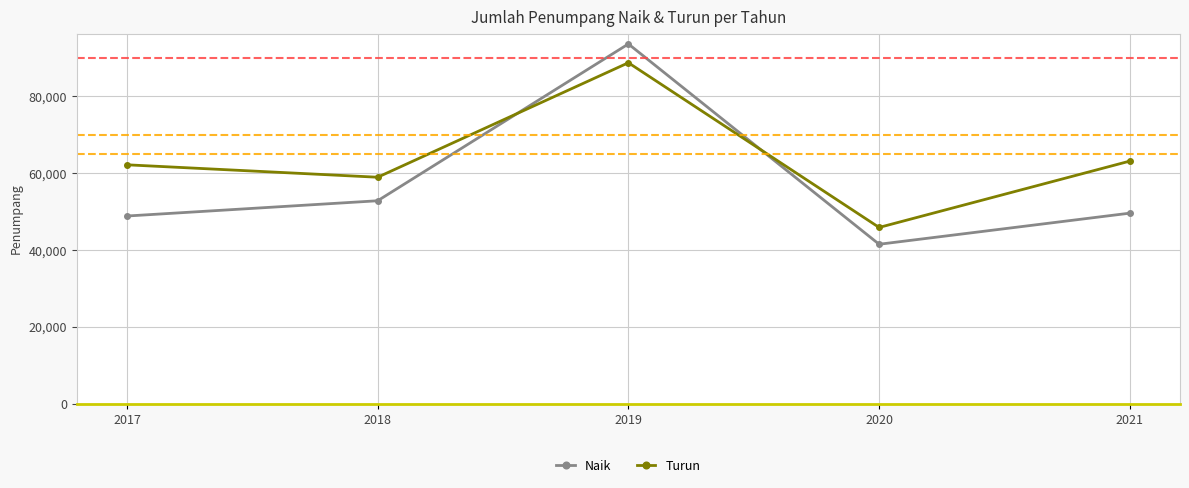

What is the difference between the highest and lowest values at 2020?

4377